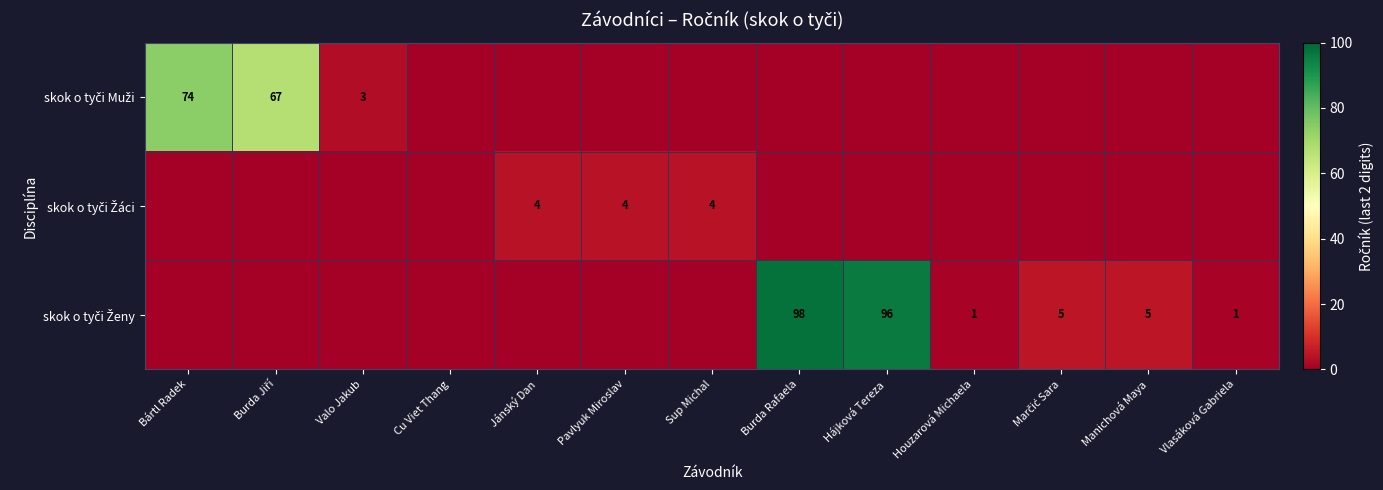

Is it true that skok o tyči Ženy equals 51 at Pavlyuk Miroslav?

False